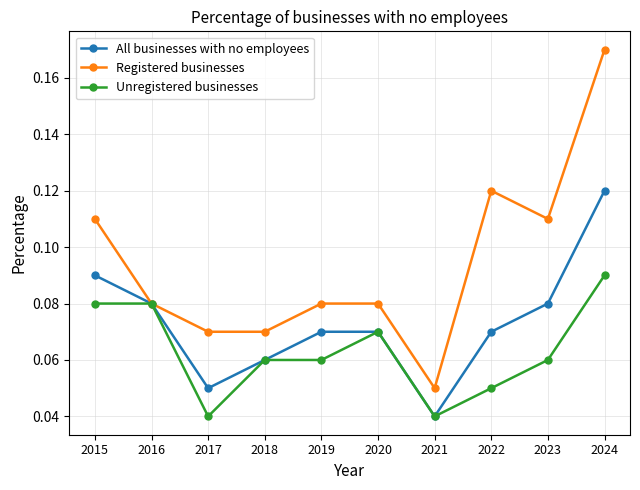

Which series changed the most between 2016 and 2017?

Unregistered businesses